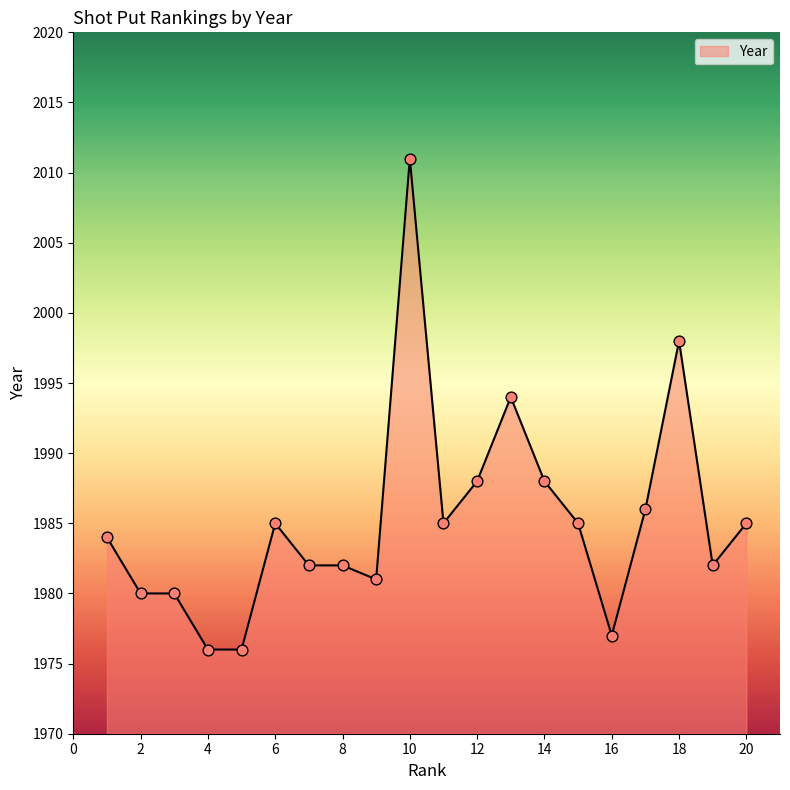

What is the maximum value shown in the chart?

2011